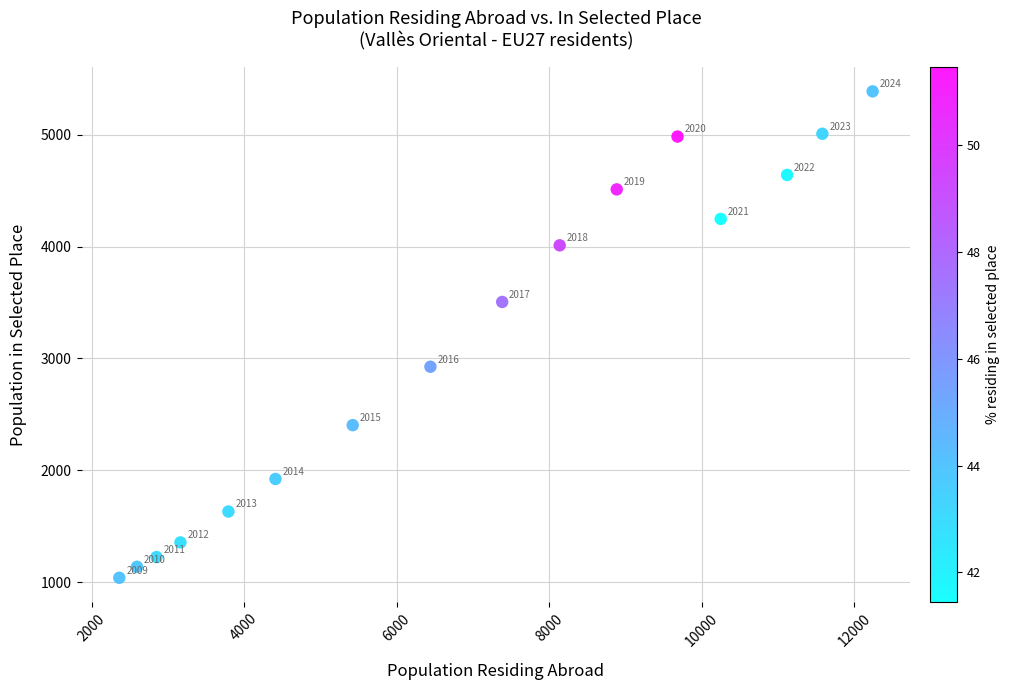

What is the range of Y values (max minus min)?

4347